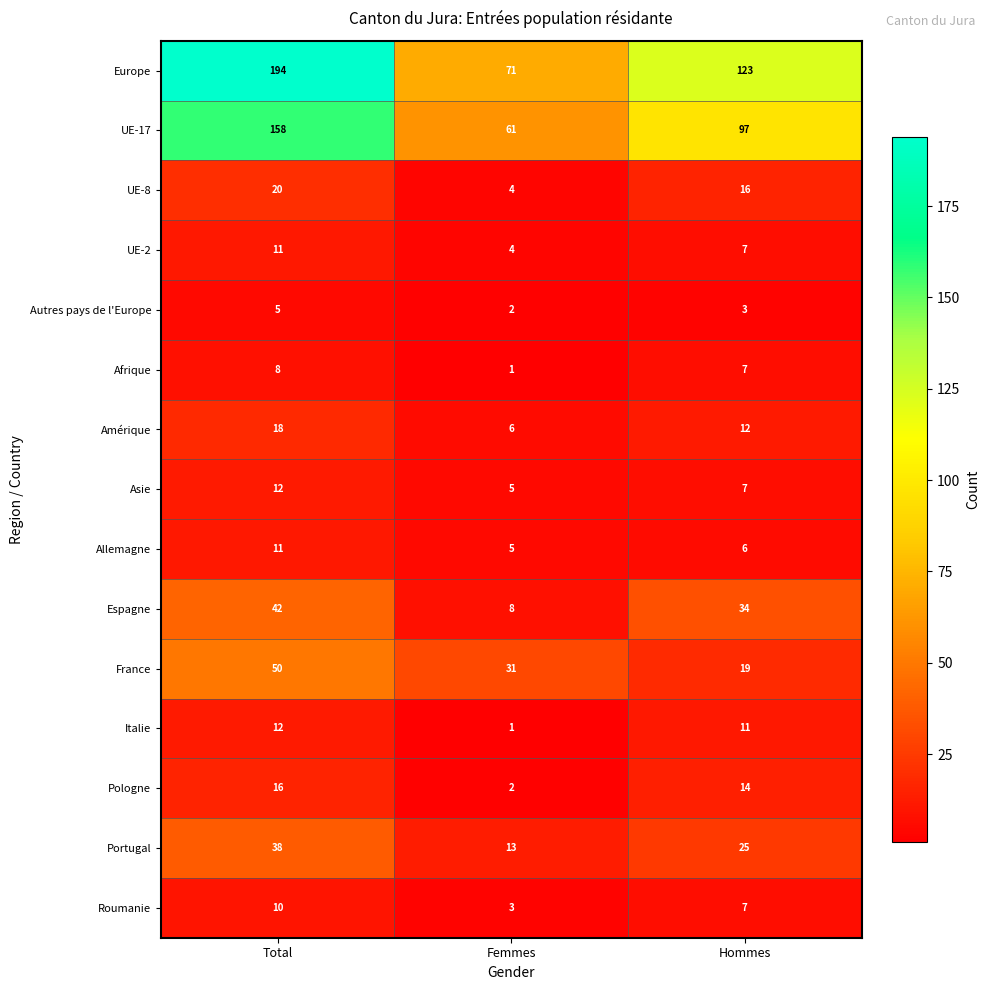

Rank the categories by Autres pays de l'Europe value from highest to lowest.

Total, Hommes, Femmes